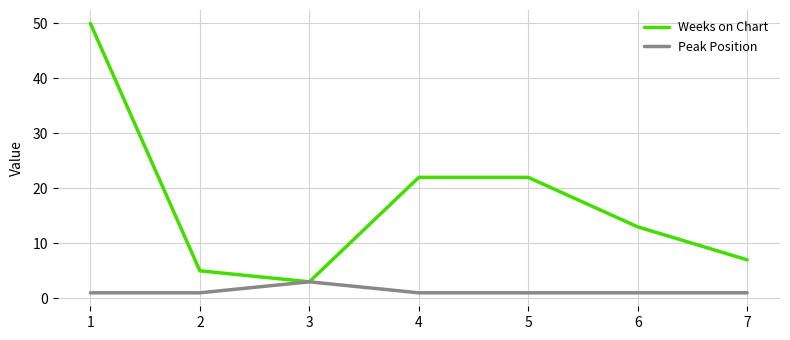

Reading left to right, list all the values displayed in this chart.

Weeks on Chart: 1=50	2=5	3=3	4=22	5=22	6=13	7=7
Peak Position: 1=1	2=1	3=3	4=1	5=1	6=1	7=1